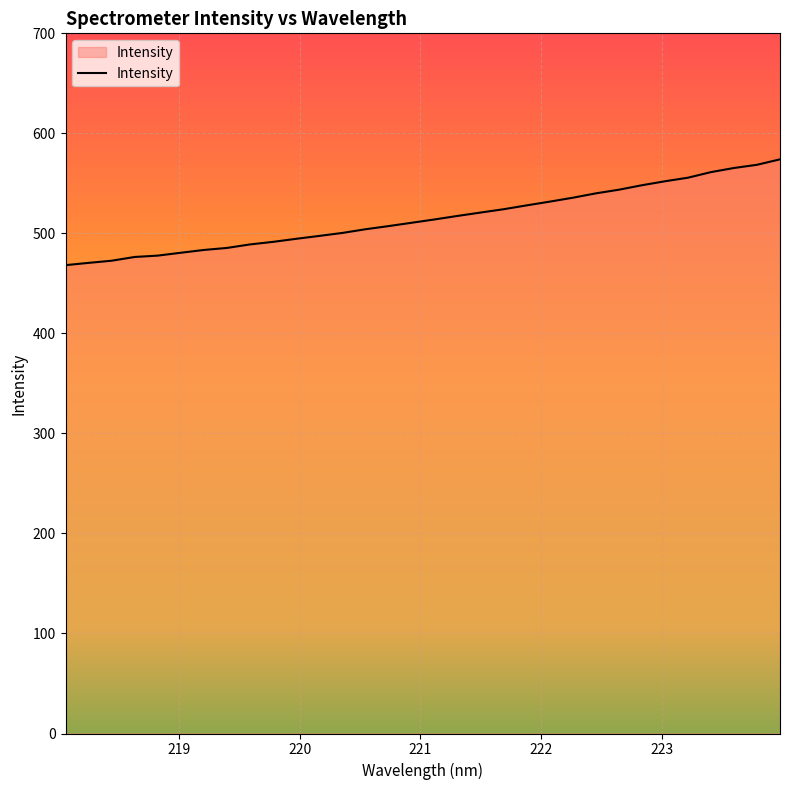

What is the maximum value shown in the chart?

574.0